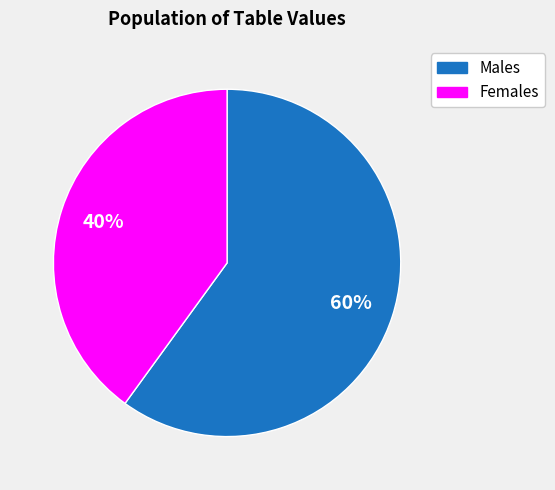

What is the majority slice?

Males